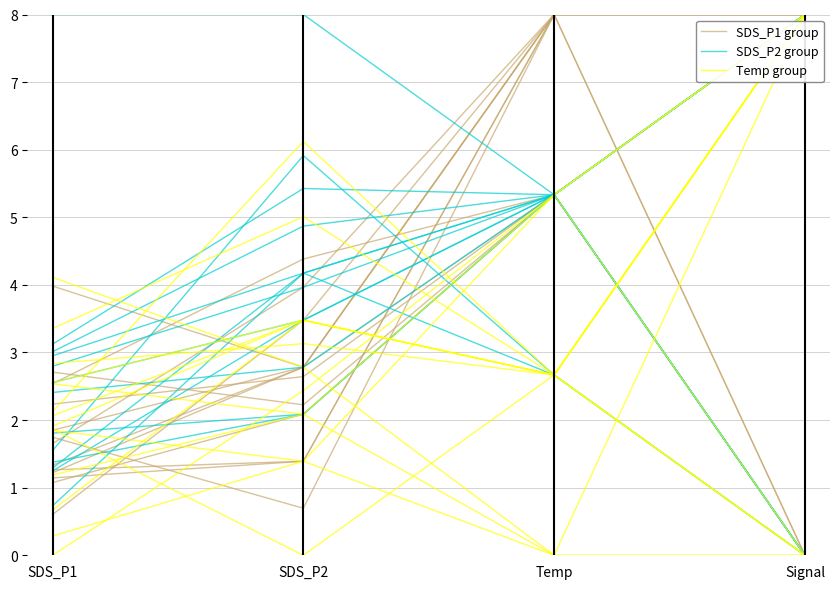

What is the label of the 3rd point from the left?

Temp